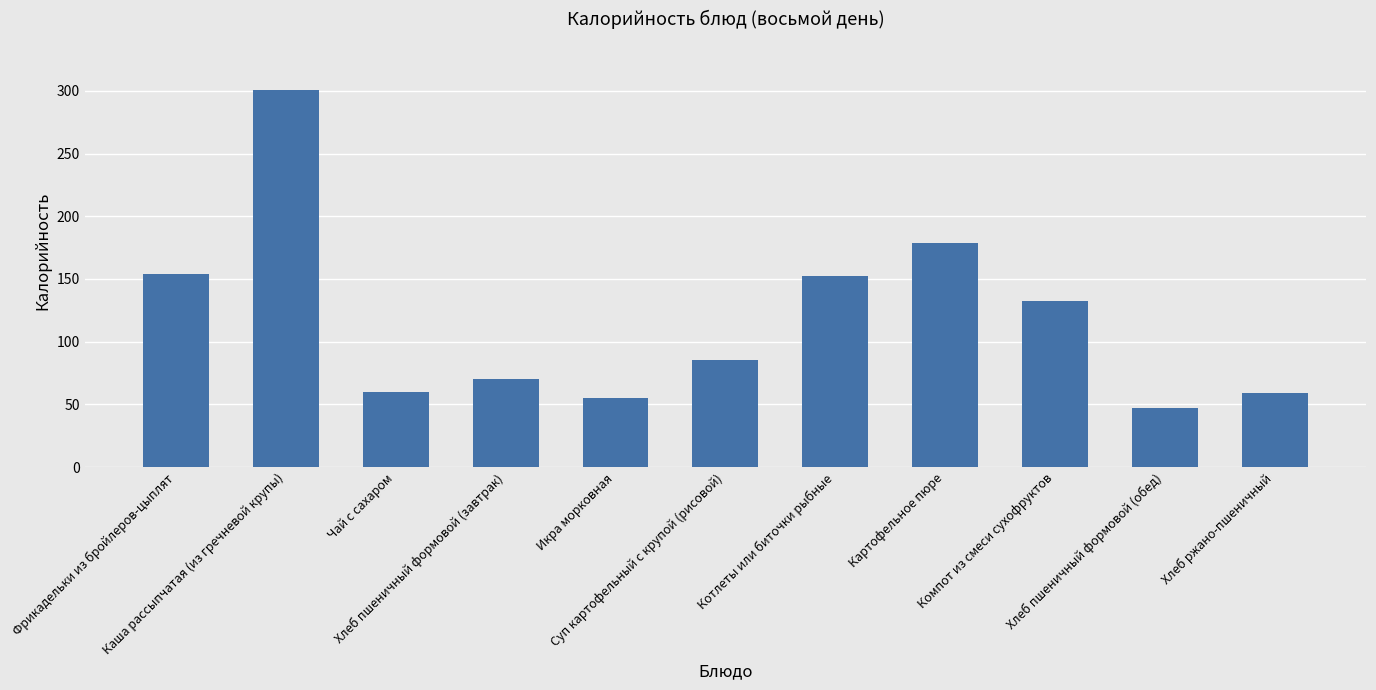

True or false: the data shows 50.7 at Фрикадельки из бройлеров-цыплят.

False